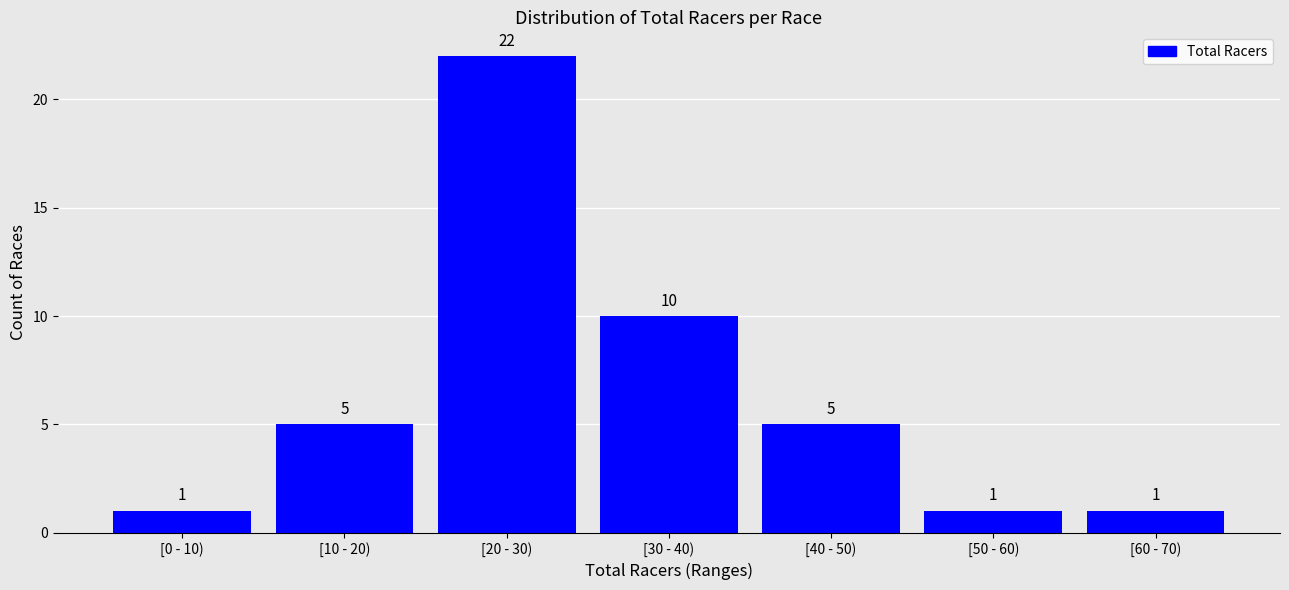

Reading left to right, list all the values displayed in this chart.

[0 - 10)=1	[10 - 20)=5	[20 - 30)=22	[30 - 40)=10	[40 - 50)=5	[50 - 60)=1	[60 - 70)=1